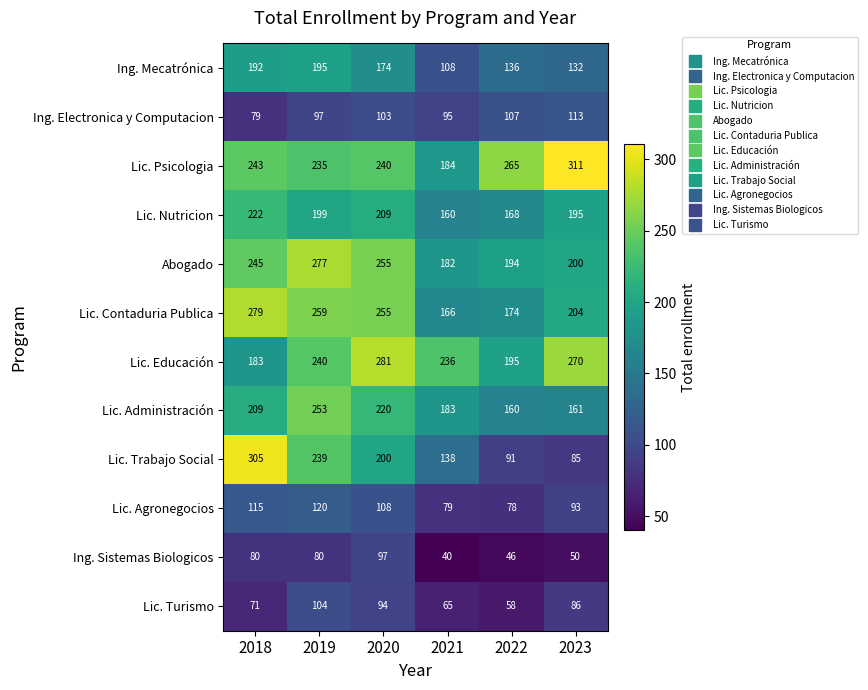

At how many categories does at least one series exceed 176?

6